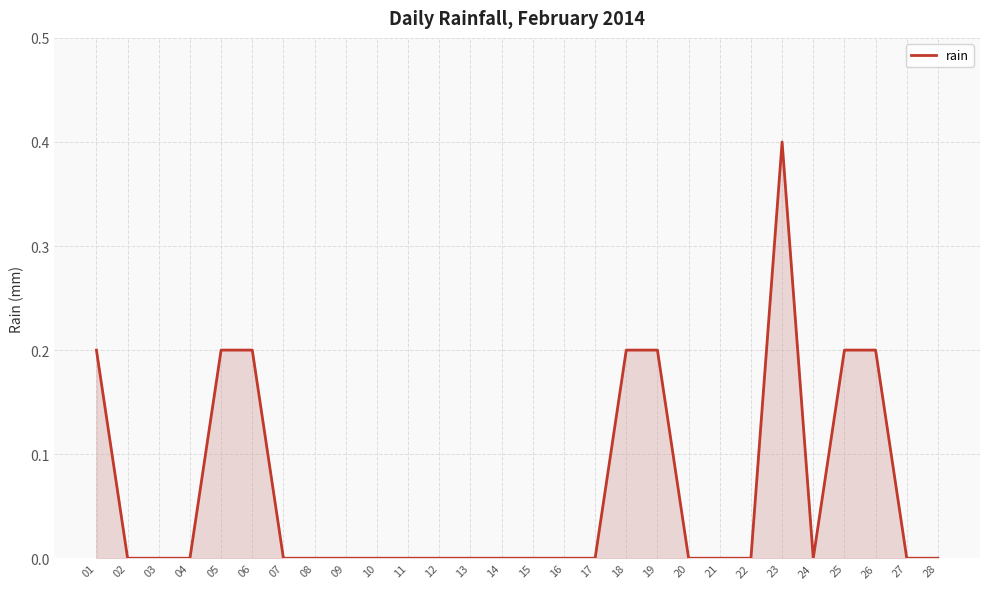

How many lines are shown in the chart?

1